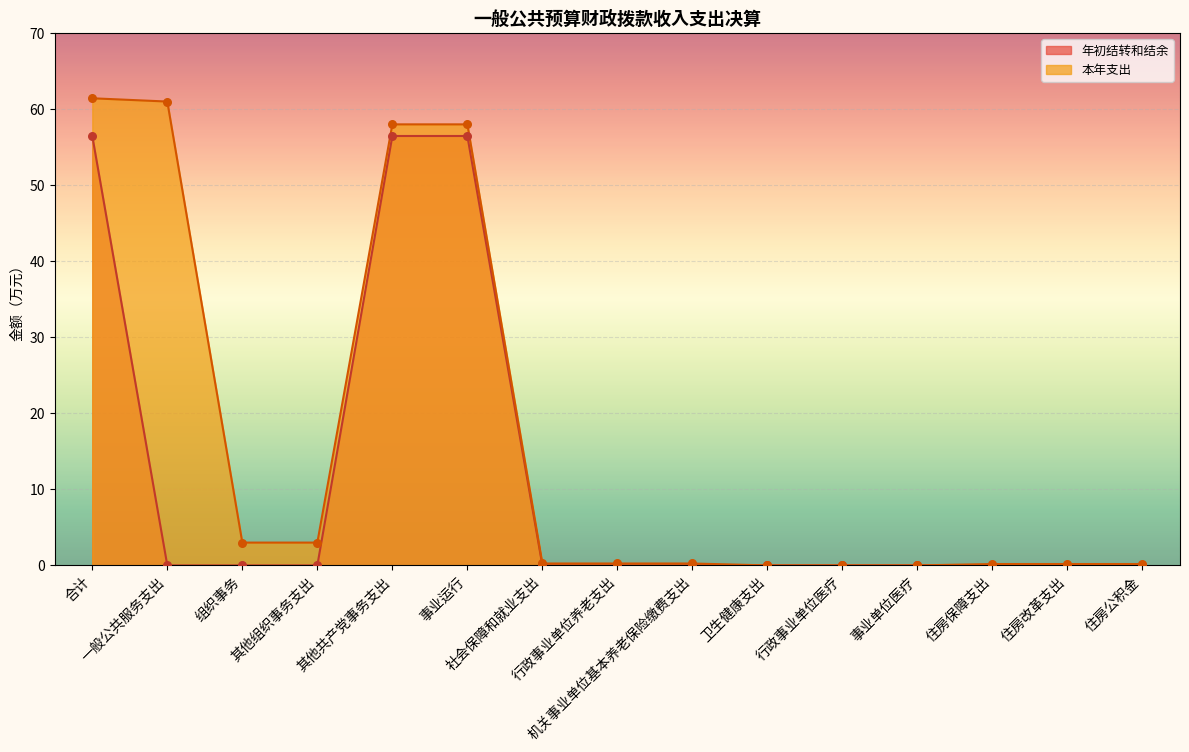

Which series contains the lowest Y value?

年初结转和结余